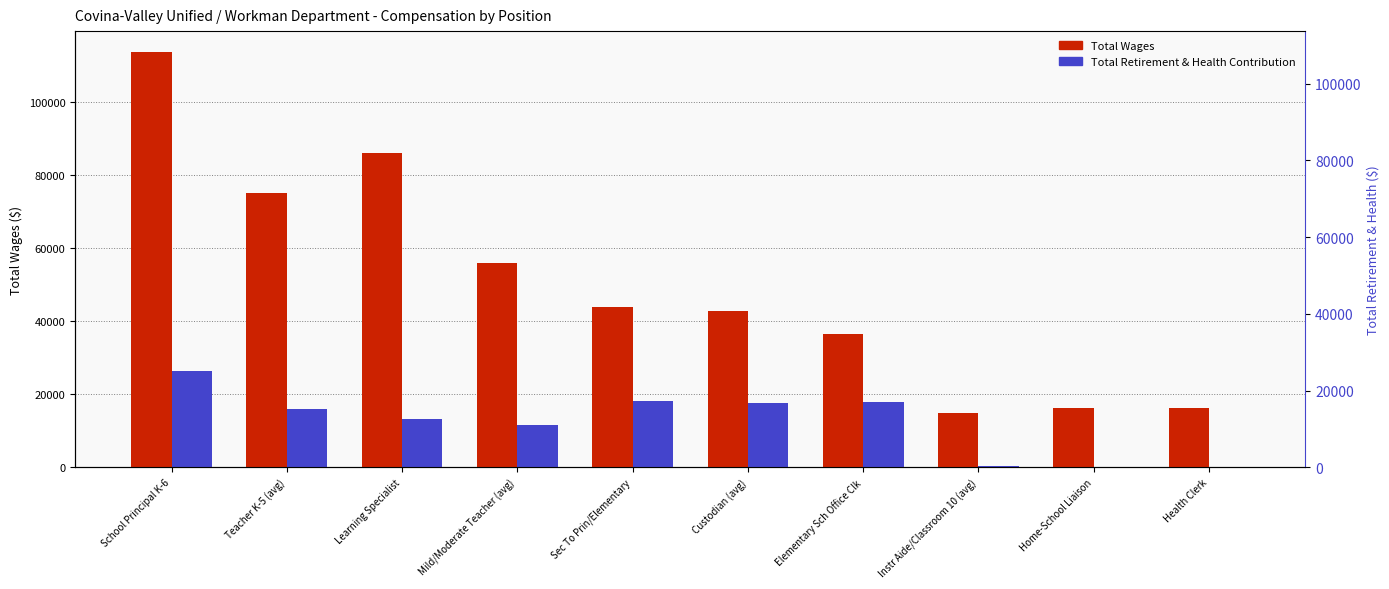

List the series in order of their peak value, lowest first.

Total Retirement & Health Contribution, Total Wages